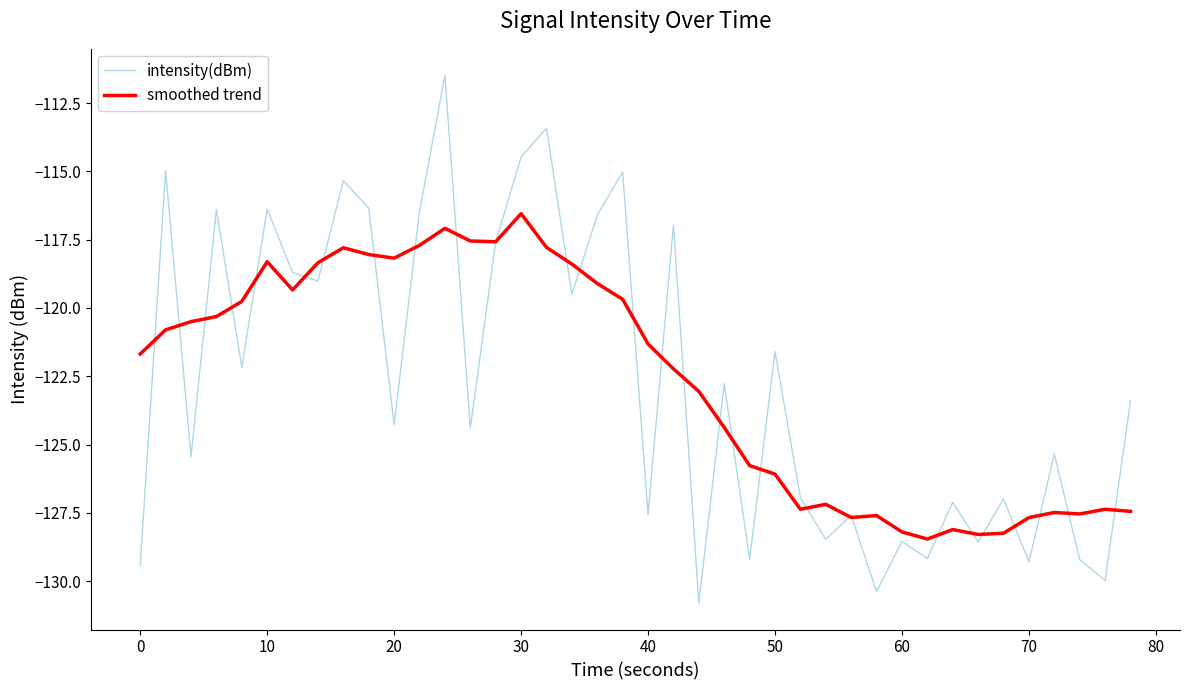

How many values in the intensity(dBm) series exceed -123?

19